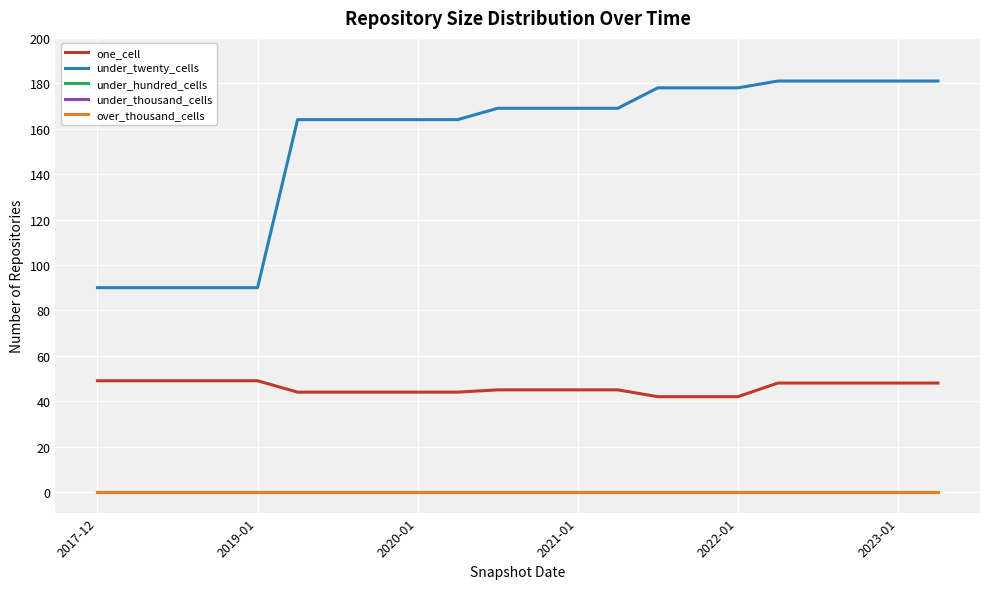

List the series in order of their peak value, lowest first.

under_hundred_cells, under_thousand_cells, over_thousand_cells, one_cell, under_twenty_cells